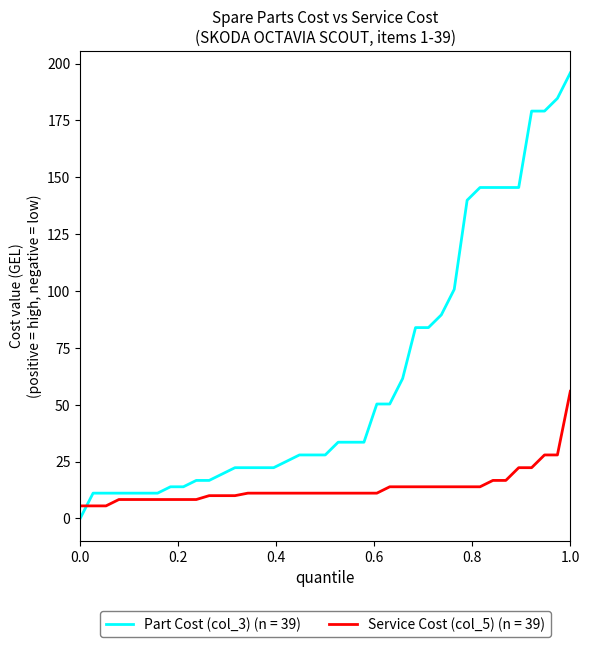

True or false: Part Cost (col_3) (n = 39) and Service Cost (col_5) (n = 39) intersect in this chart.

True